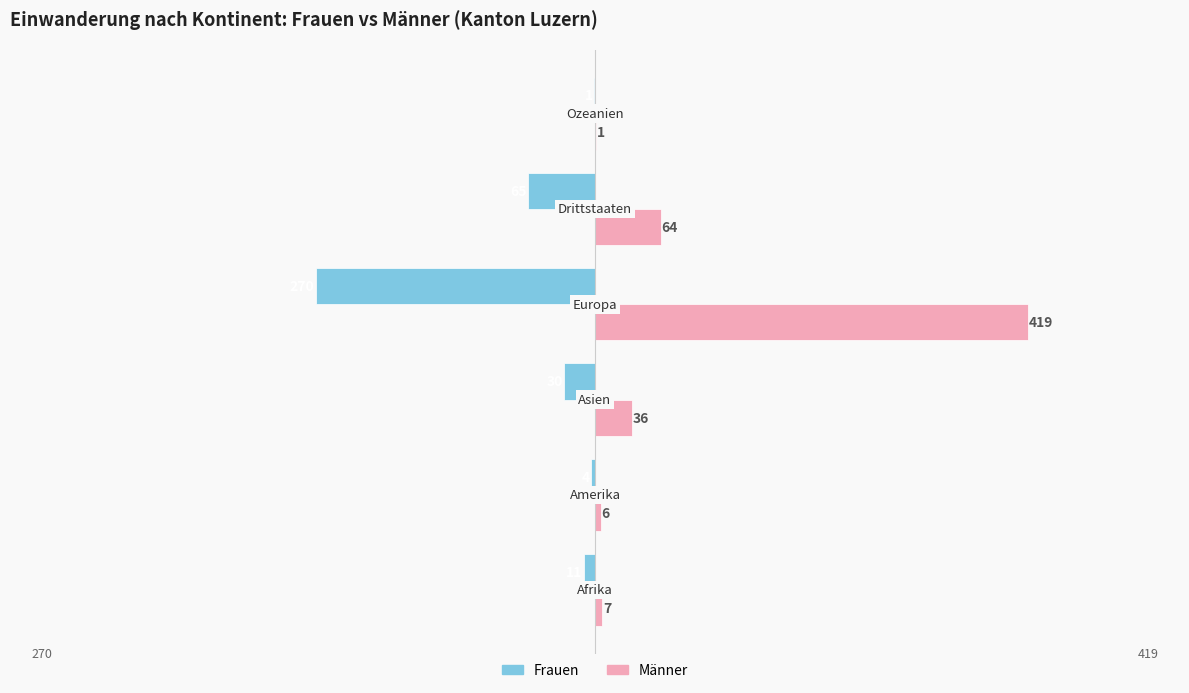

How many categories are shown in the chart?

6